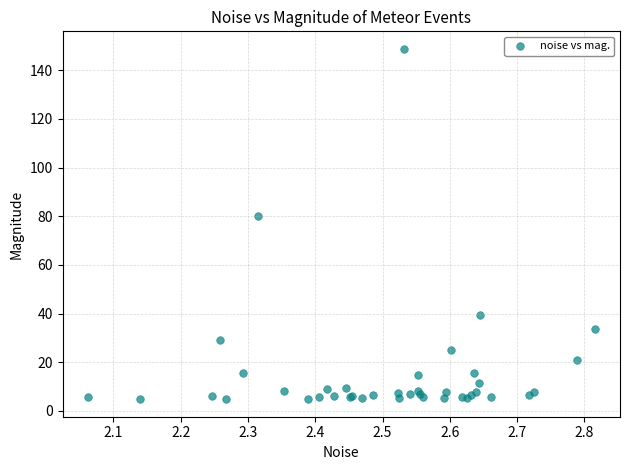

What Y value in the scatter plot is closest to 76?

80.2